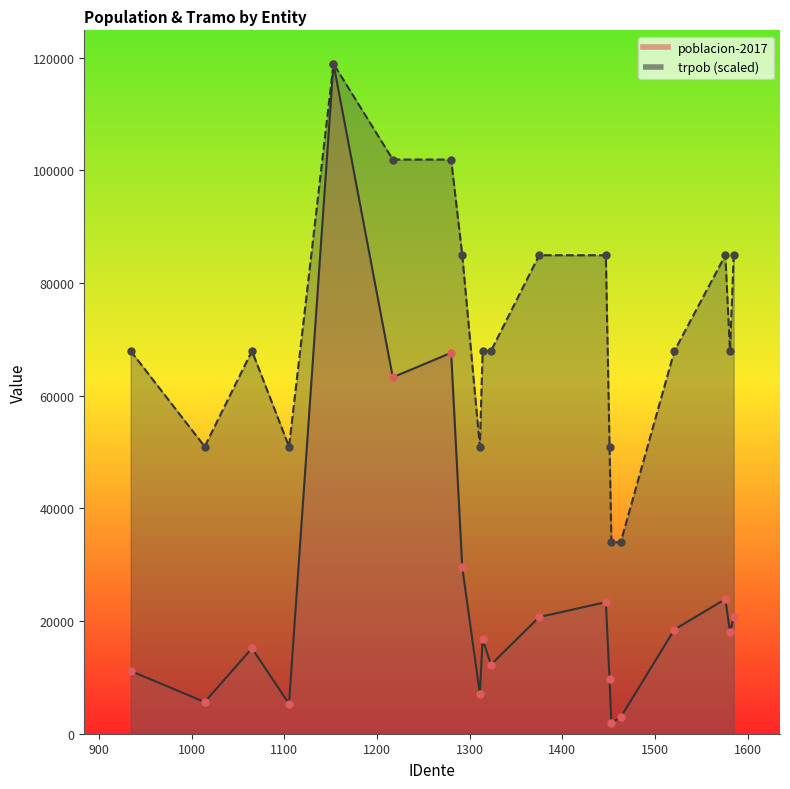

Which series has the largest total across all categories?

trpob